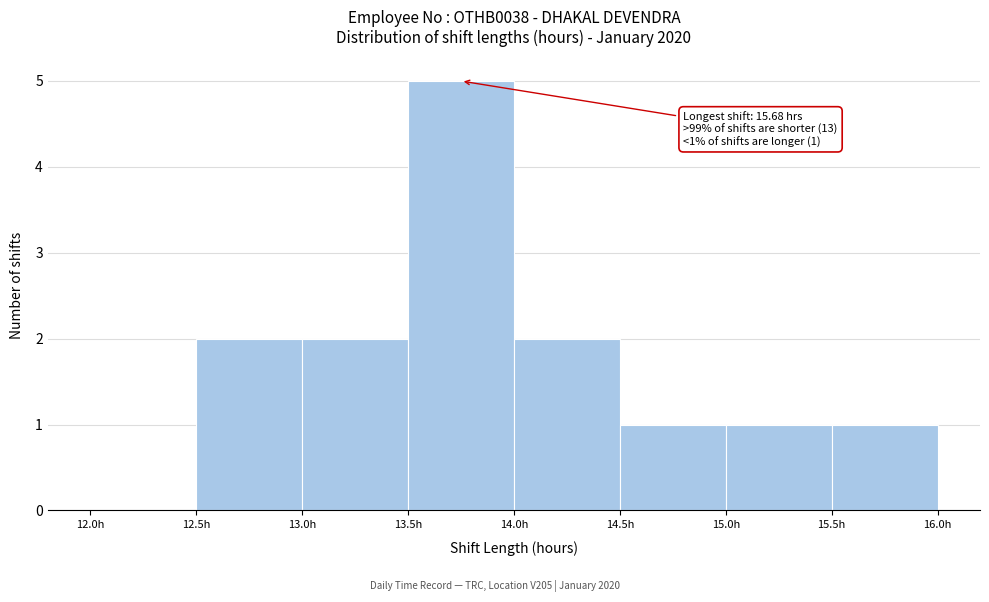

Over which range of the x-axis is the bar tallest?

13.5 to 14.0